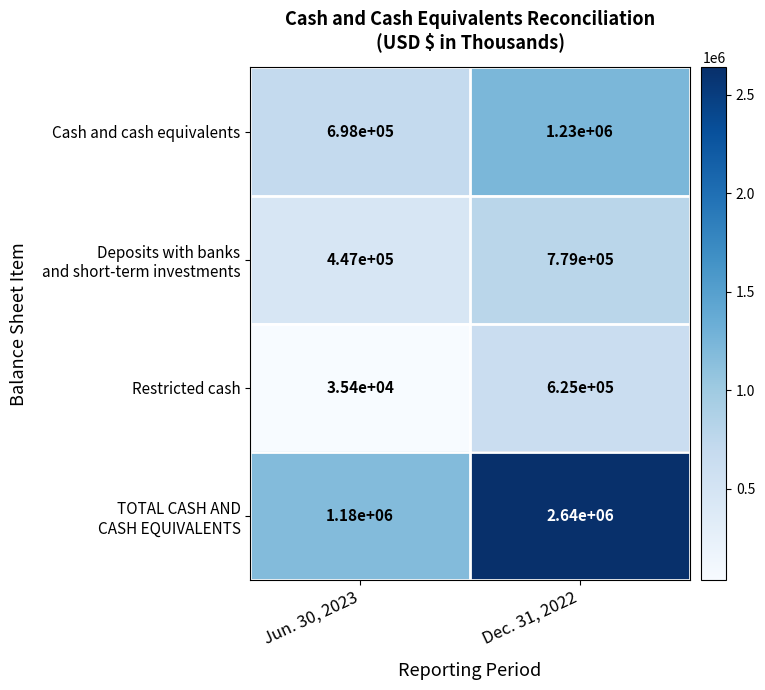

What is the difference between the highest and lowest values at Jun. 30, 2023?

1144600